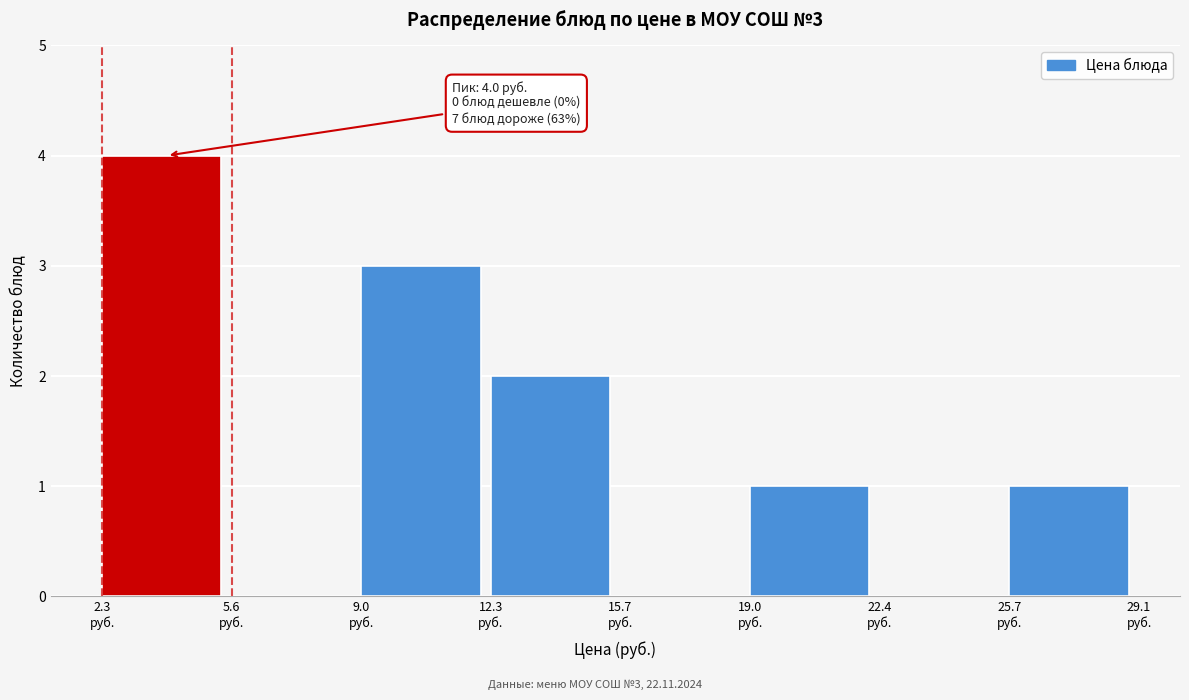

Over which range of the x-axis is the bar tallest?

2.5 to 5.5